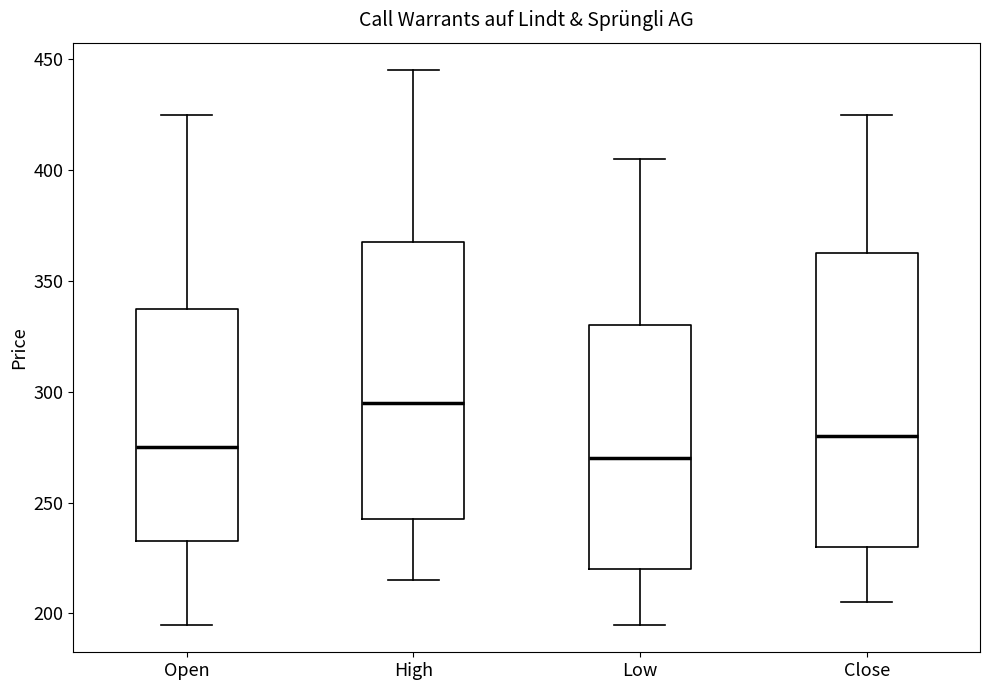

Reading left to right, transcribe this box plot: for each box, give where its median line is, the range the box spans, and where its two whiskers end, as read against the y-axis. The values are not printed on the chart, so give them approximately, as read against the axis.

Open: median 275, box 235 to 340, whiskers 195 to 425
High: median 295, box 245 to 370, whiskers 215 to 445
Low: median 270, box 220 to 330, whiskers 195 to 405
Close: median 280, box 230 to 365, whiskers 205 to 425